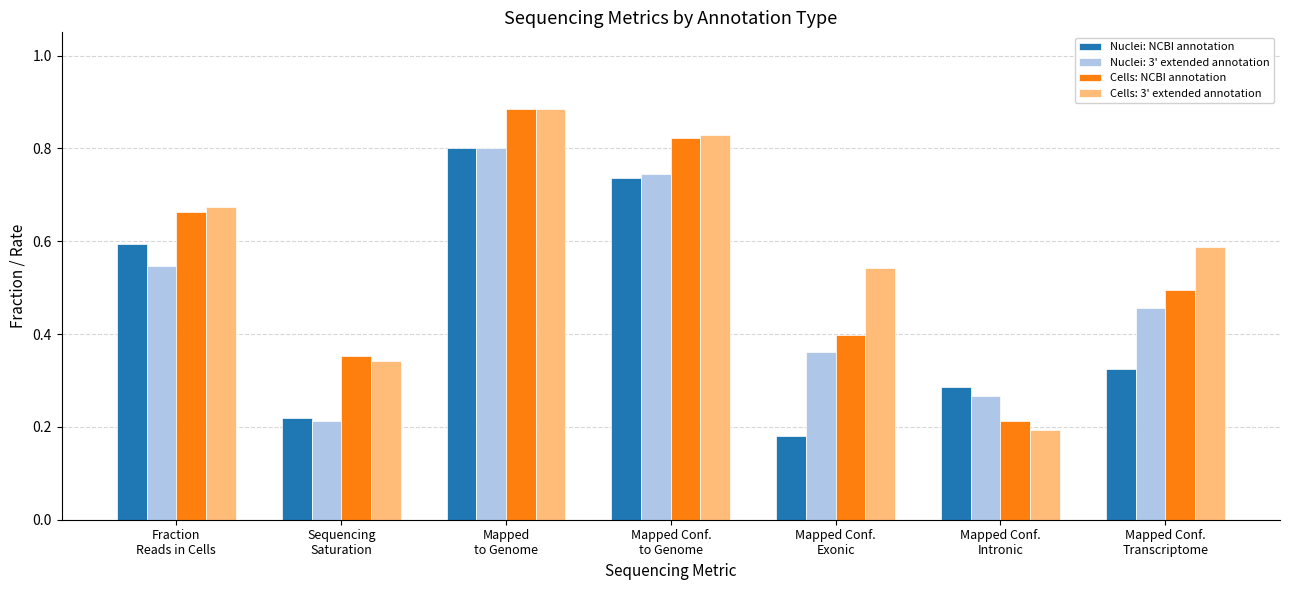

What are all the series names shown in the legend?

Nuclei: NCBI annotation, Nuclei: 3' extended annotation, Cells: NCBI annotation, Cells: 3' extended annotation